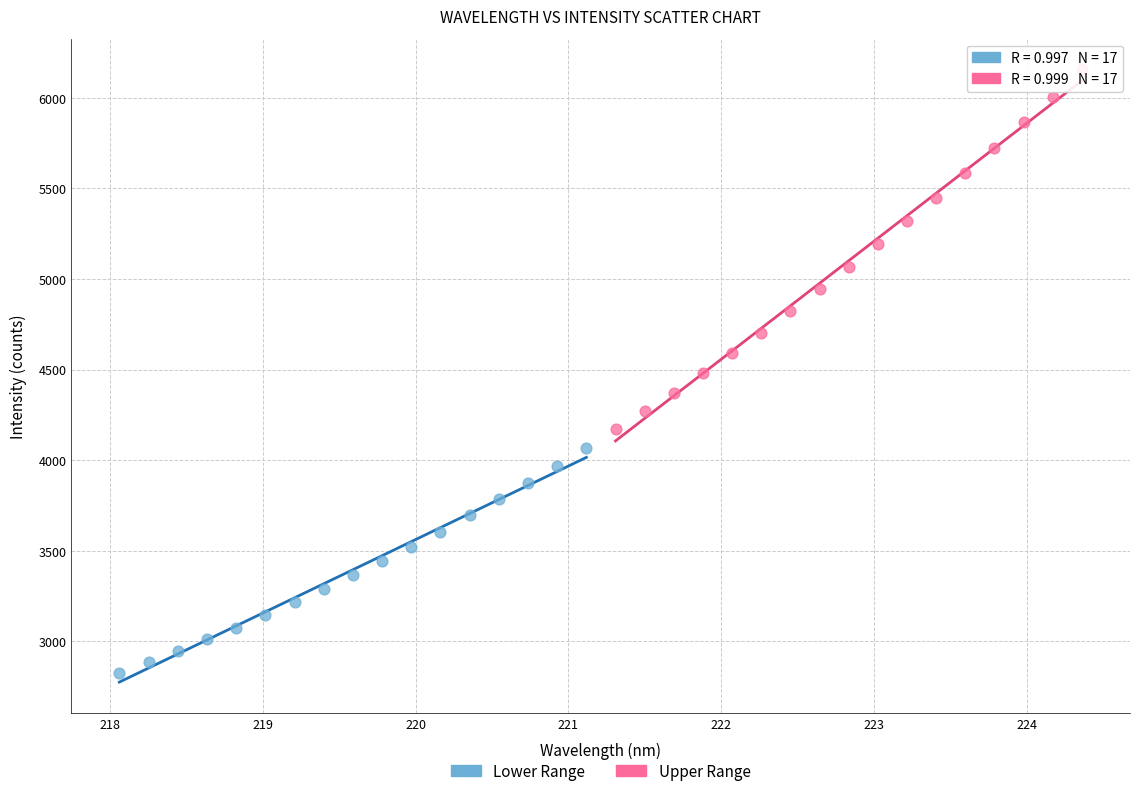

Which series reaches the minimum Y coordinate?

Lower Range